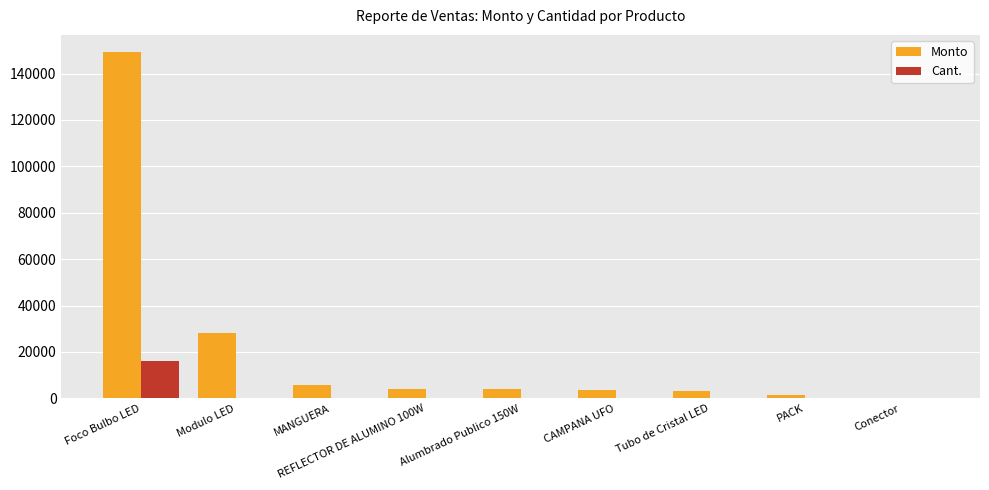

Between Modulo LED and MANGUERA, which series saw the biggest shift?

Monto